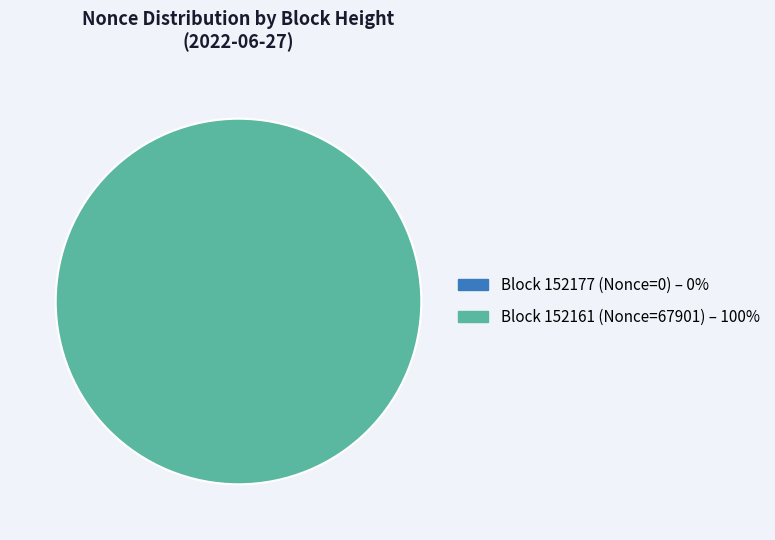

Is 152161 the majority of the pie?

Yes